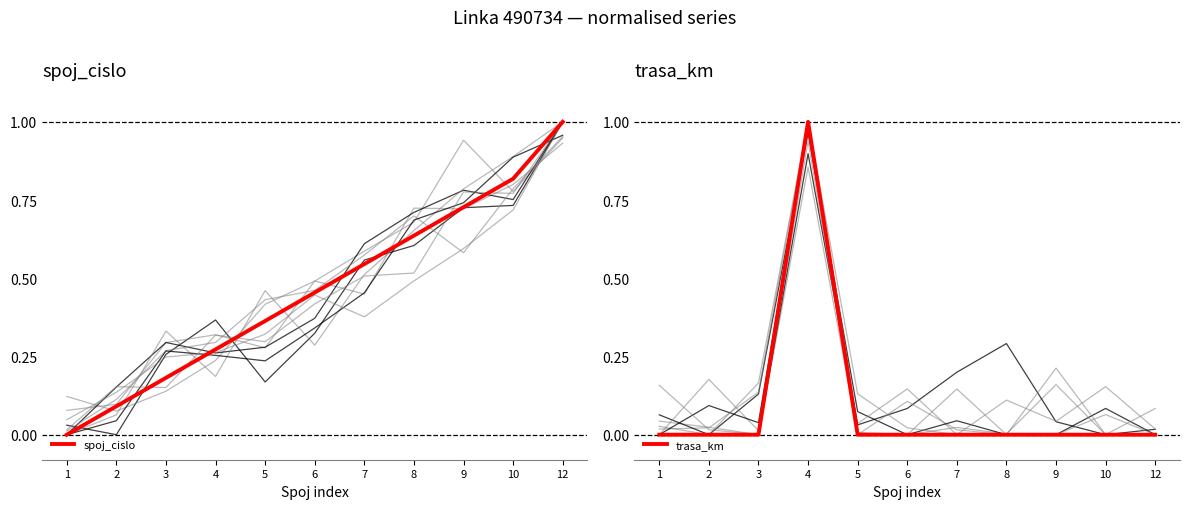

How many times do spoj_cislo and trasa_km cross each other?

2